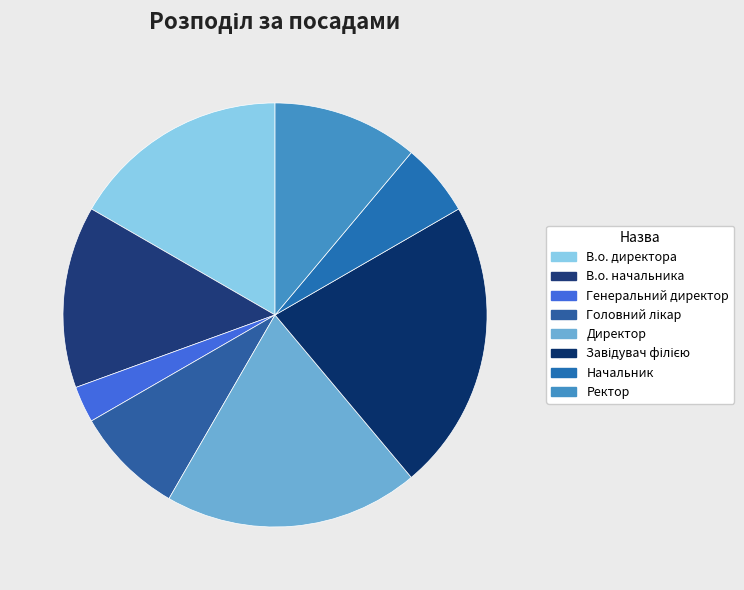

How many slices are in this pie chart?

8